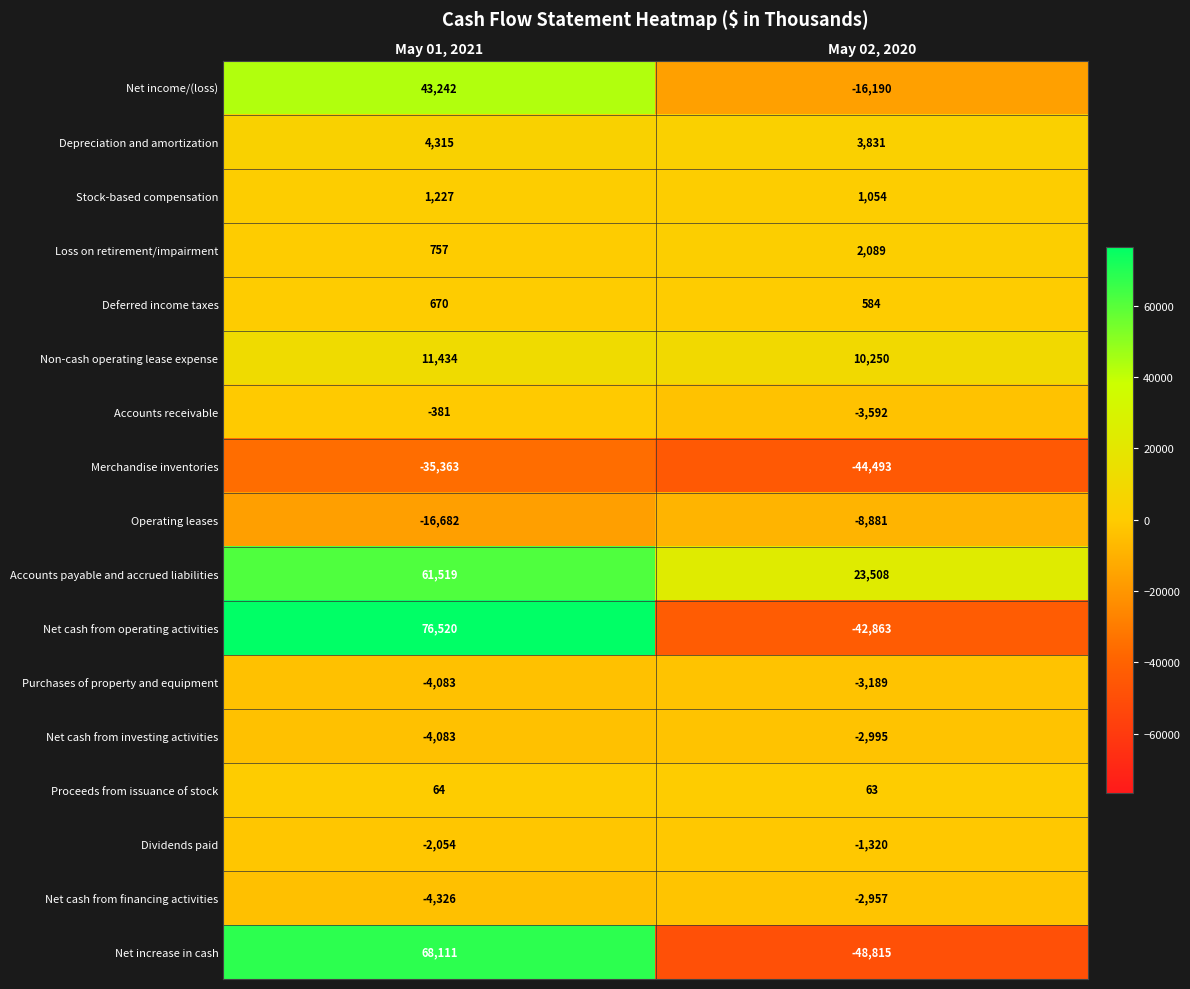

The value of Accounts payable and accrued liabilities at May 01, 2021 is 90863. True or false?

False